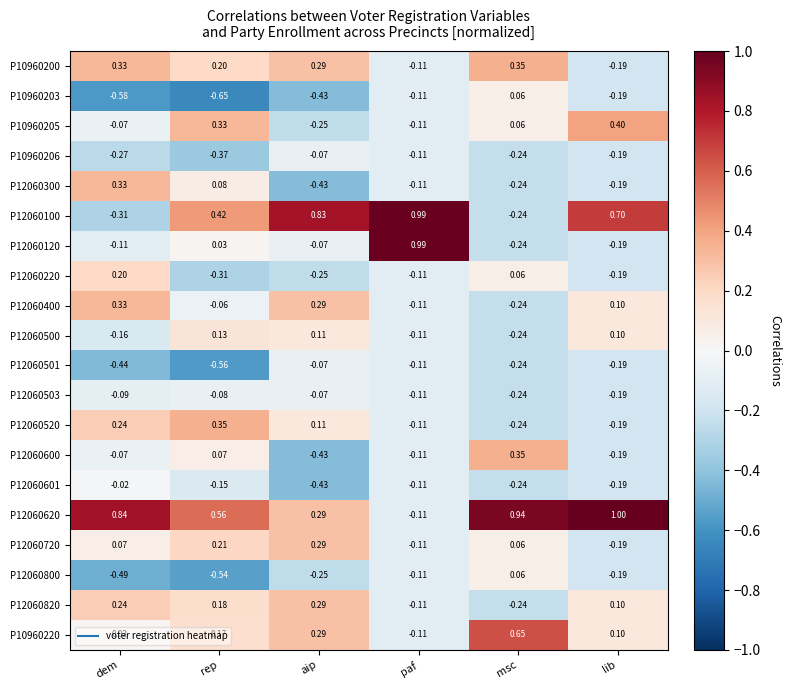

How many values in the P10960203 series are below 0?

5